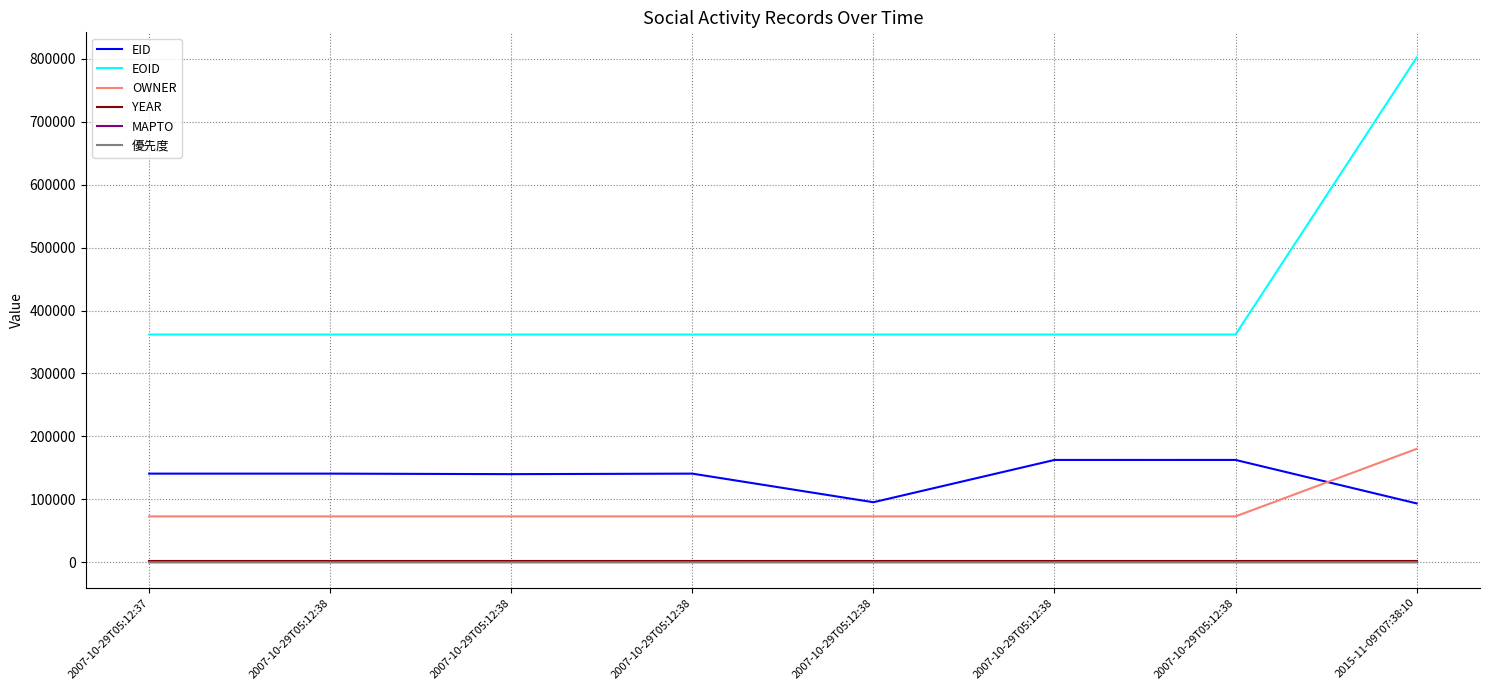

What are all the series names shown in the legend?

EID, EOID, OWNER, YEAR, MAPTO, 優先度